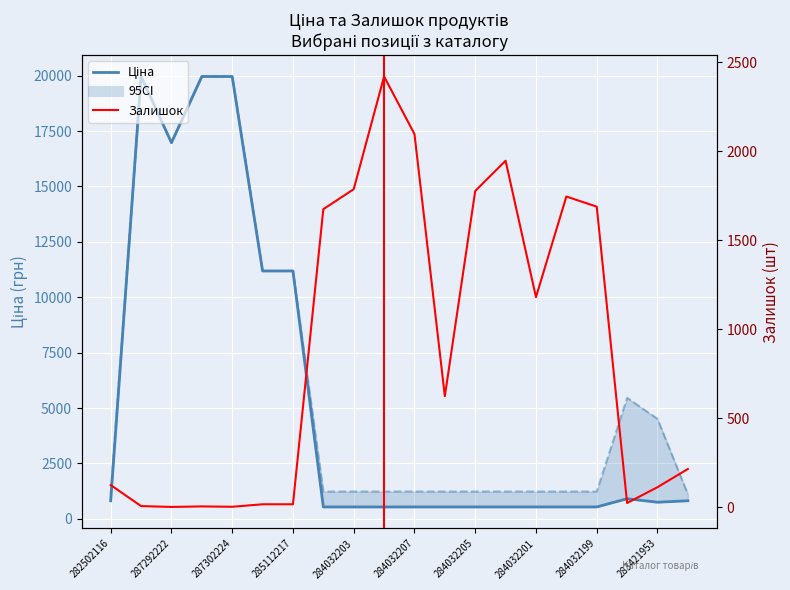

What is the maximum value shown in the chart?

19964.2